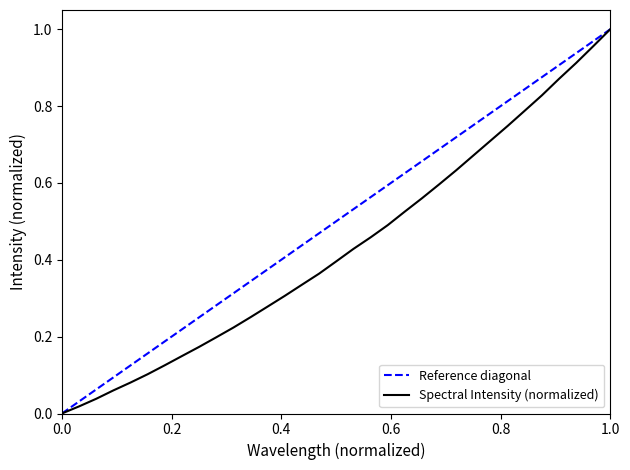

True or false: there are more than 2 points higher than both neighbors.

False